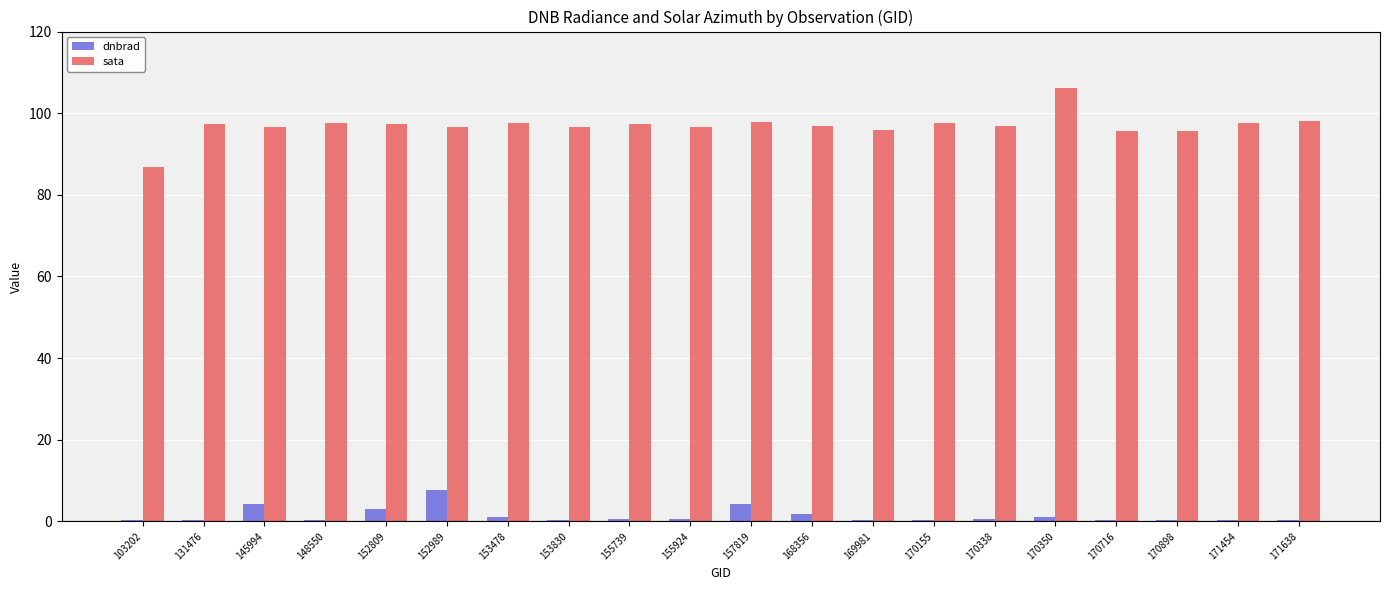

What is the sum of all sata values?

1938.8